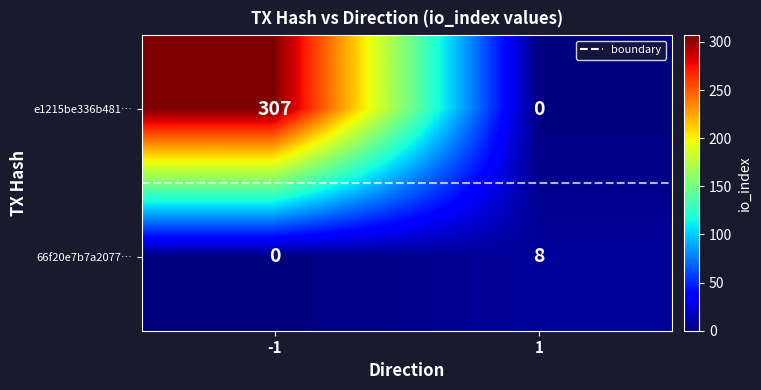

What is the highest value of the 66f20e7b7a2077… series?

8